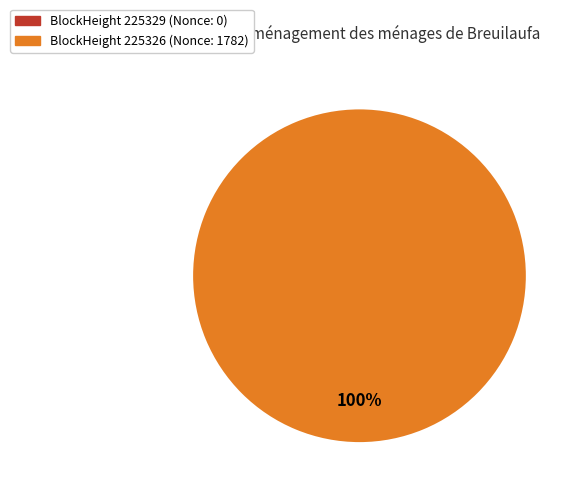

Rank the categories by value from highest to lowest.

225326, 225329